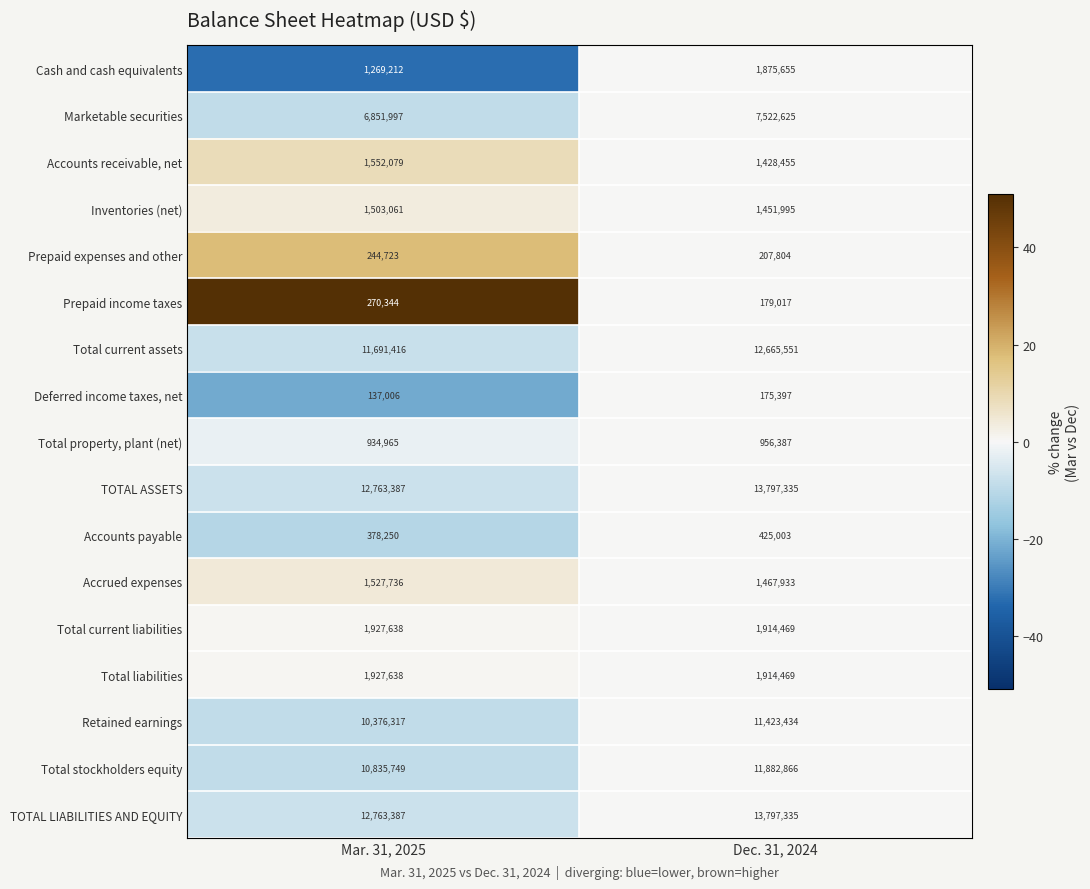

At which category is the sum across all series the highest?

Dec. 31, 2024